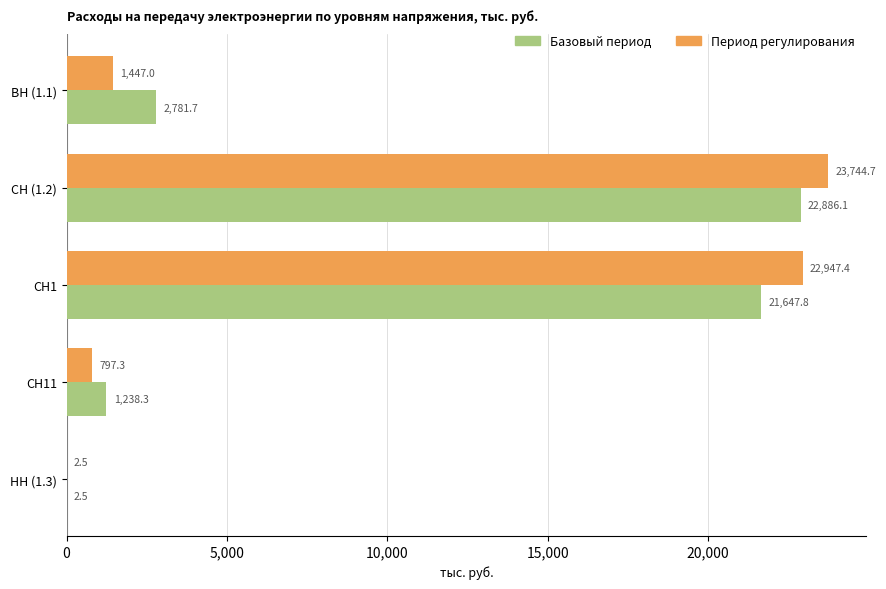

The Базовый период series shows 2781.7 at ВН (1.1). True or false?

True